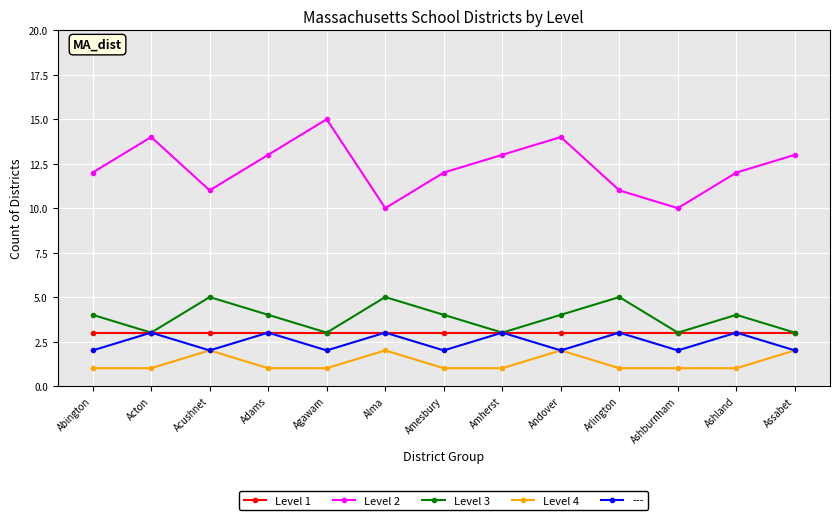

What is the spread (max minus min) of values at Acushnet?

9